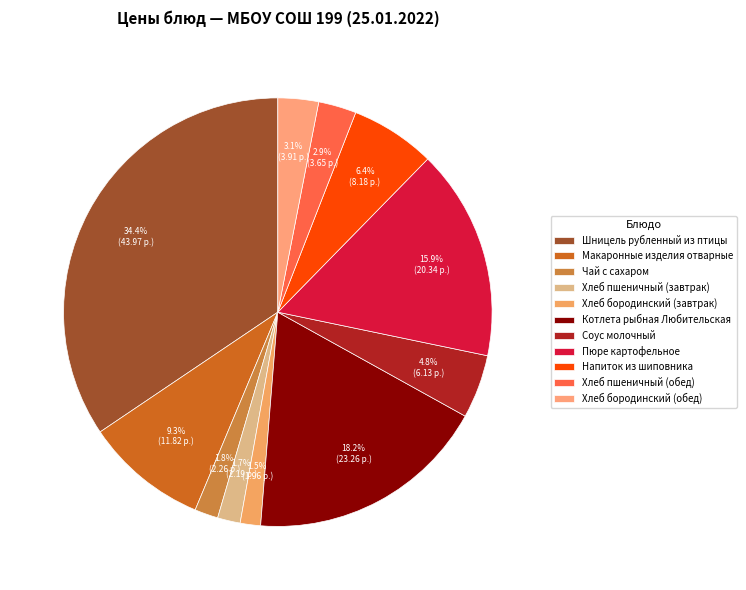

Rank the categories by value from highest to lowest.

Шницель рубленный из птицы, Котлета рыбная Любительская, Пюре картофельное, Макаронные изделия отварные, Напиток из шиповника, Соус молочный, Хлеб бородинский (обед), Хлеб пшеничный (обед), Чай с сахаром, Хлеб пшеничный (завтрак), Хлеб бородинский (завтрак)